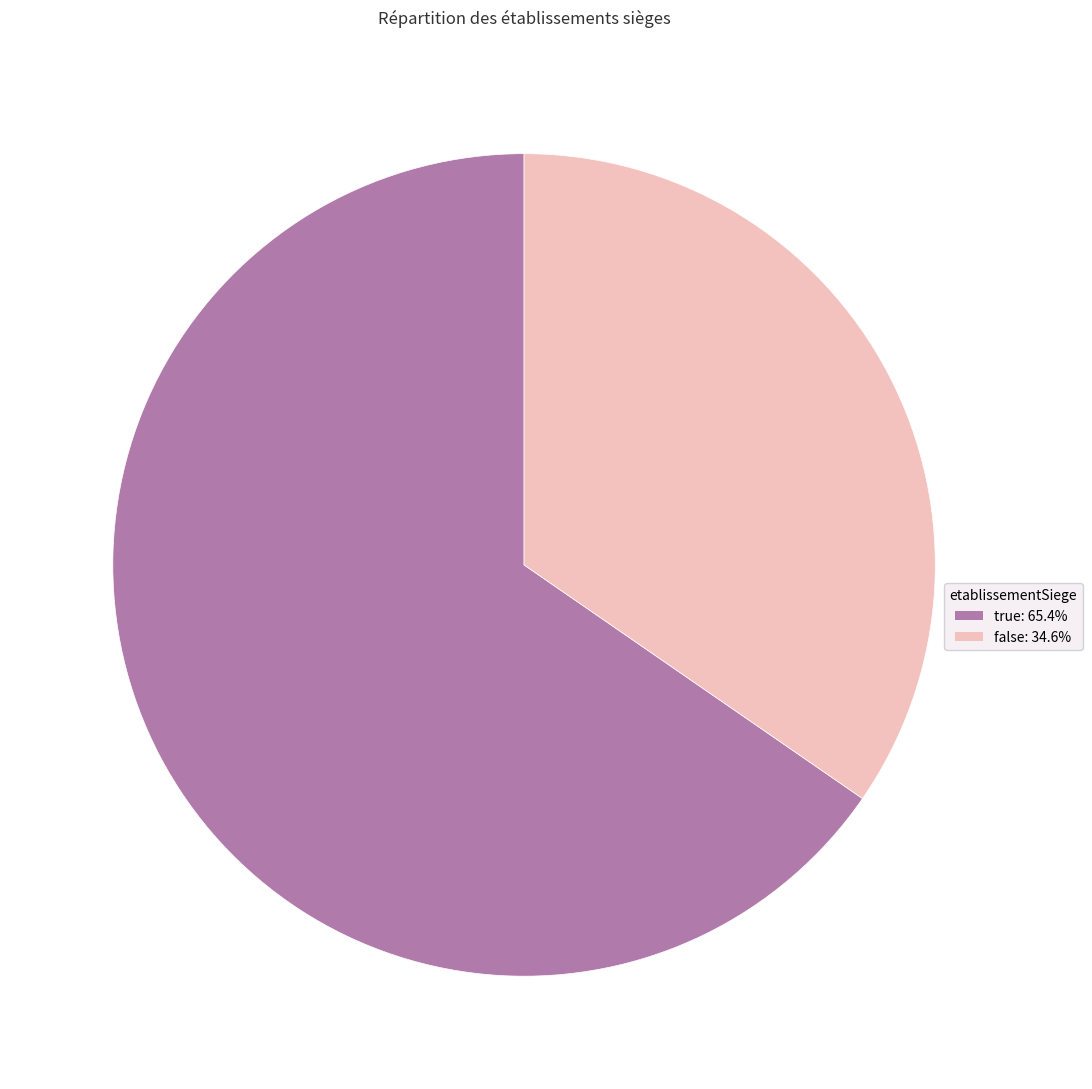

What is the largest slice in the pie chart?

true